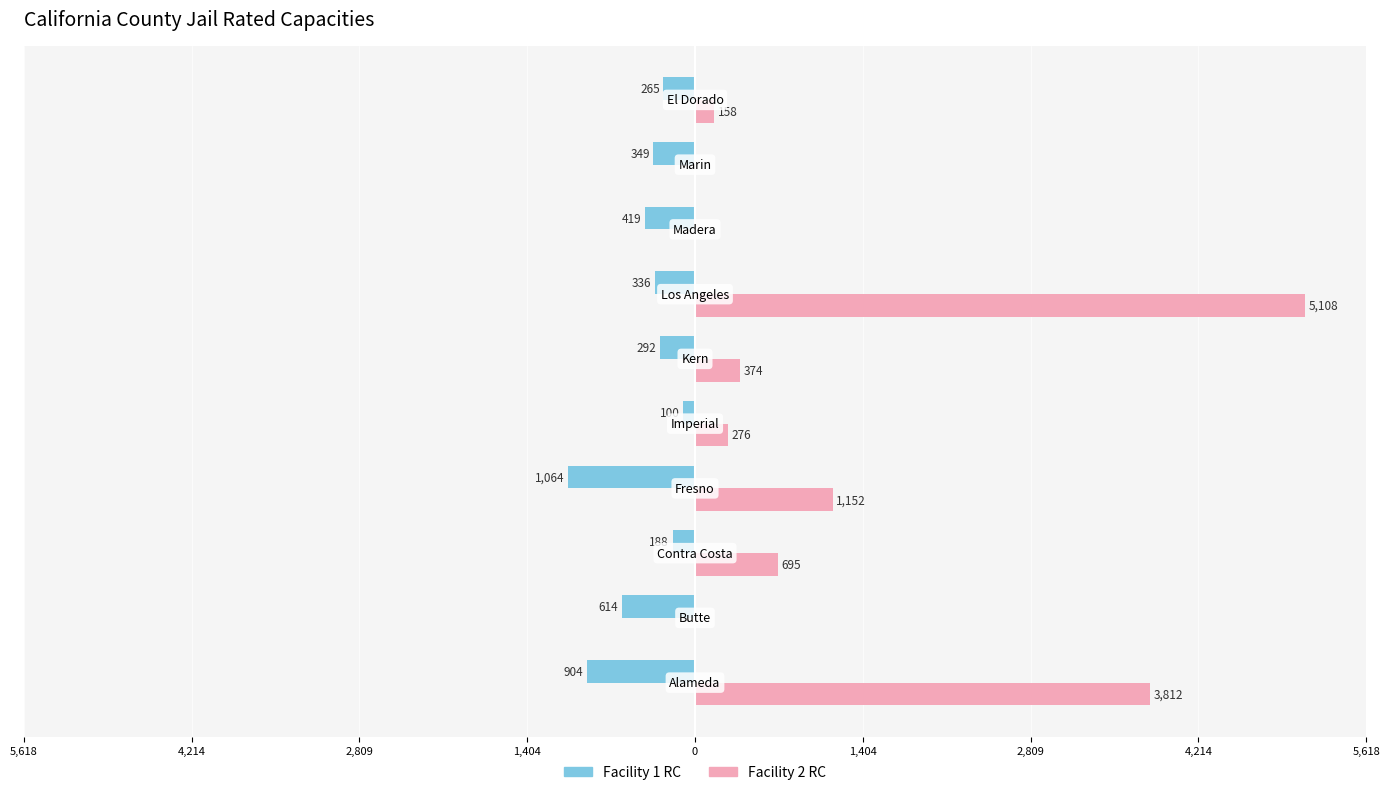

What is the sum of all Facility 2 RC values?

11575